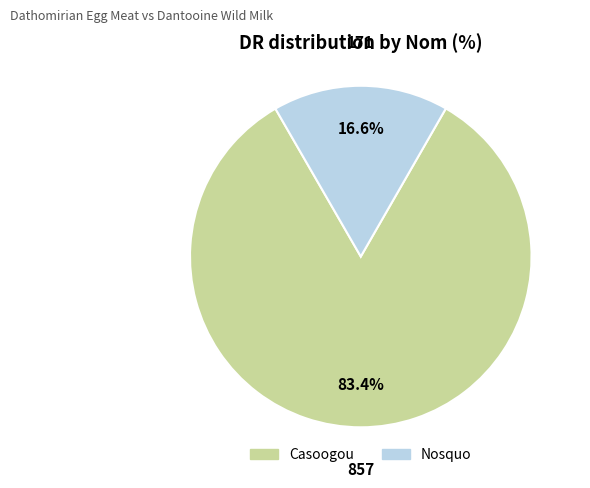

To the nearest percent, what is the difference between the largest and smallest slice percentages?

67%